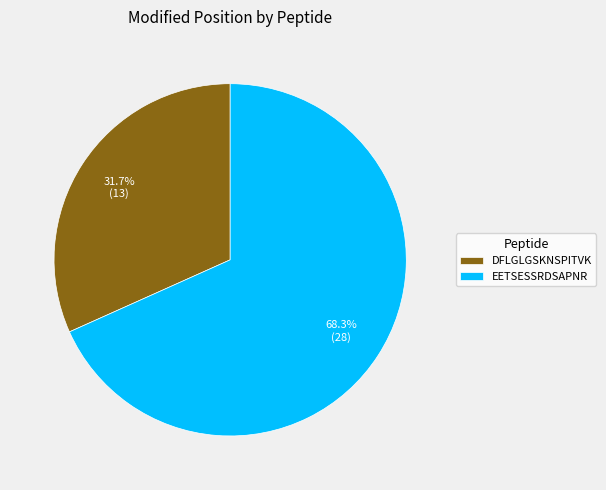

Which slice is the smallest?

DFLGLGSKNSPITVK